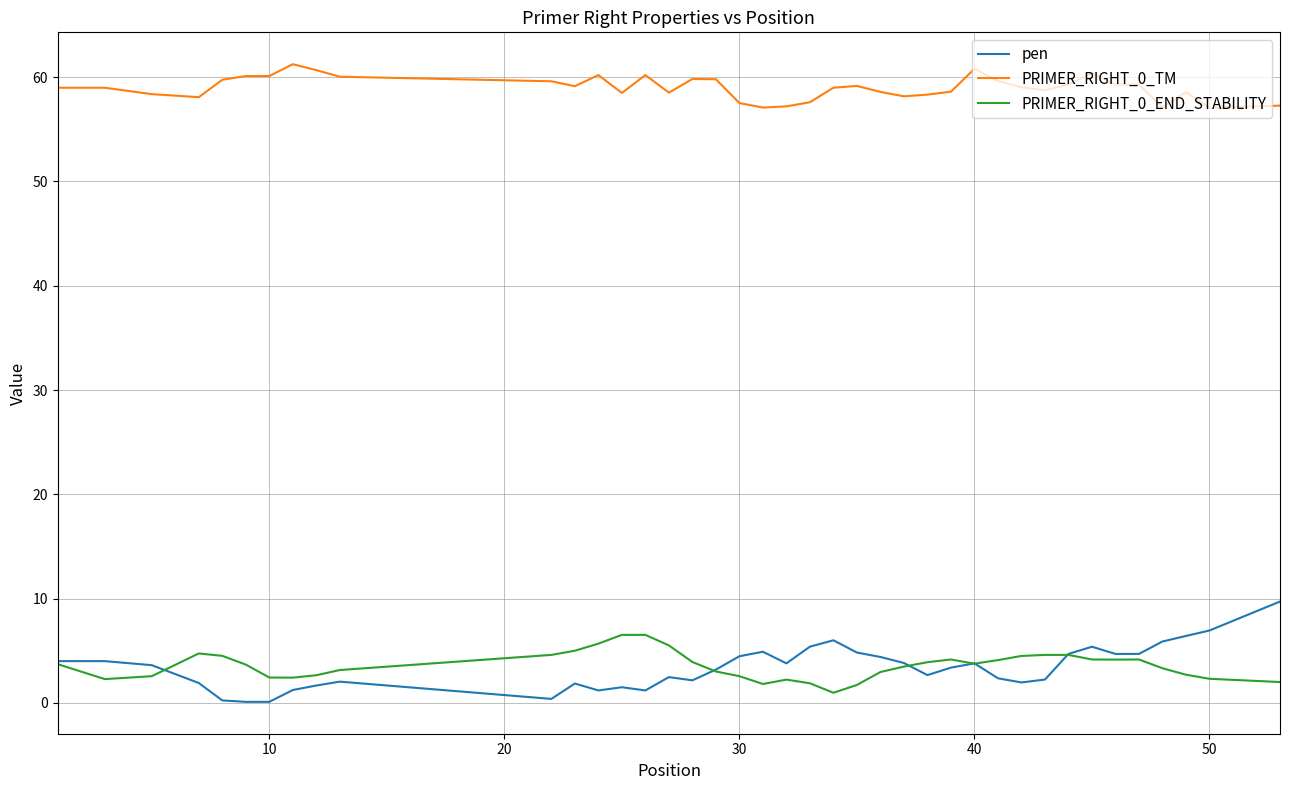

Is this an area chart (filled region under the line)?

No